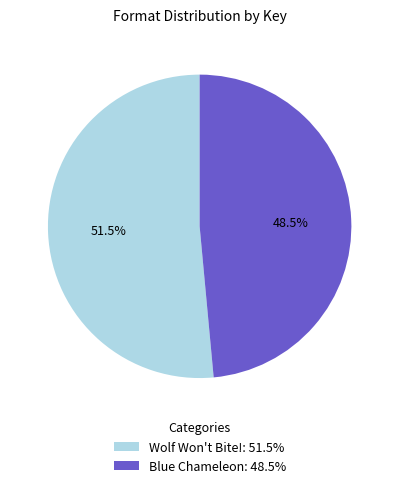

How much of the chart is everything except Wolf Won't Bite!?

48.5%